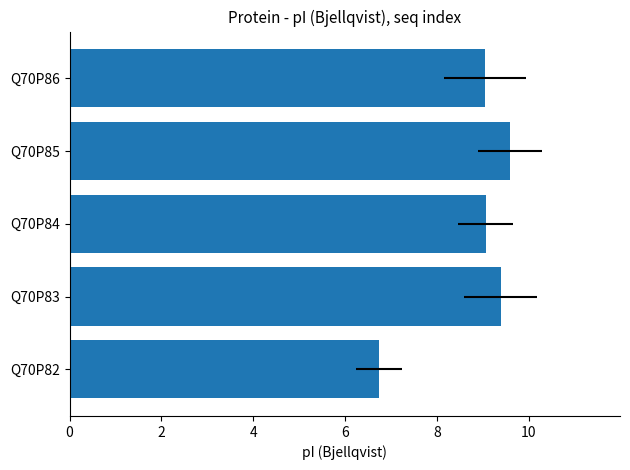

What is the maximum value shown in the chart?

9.6